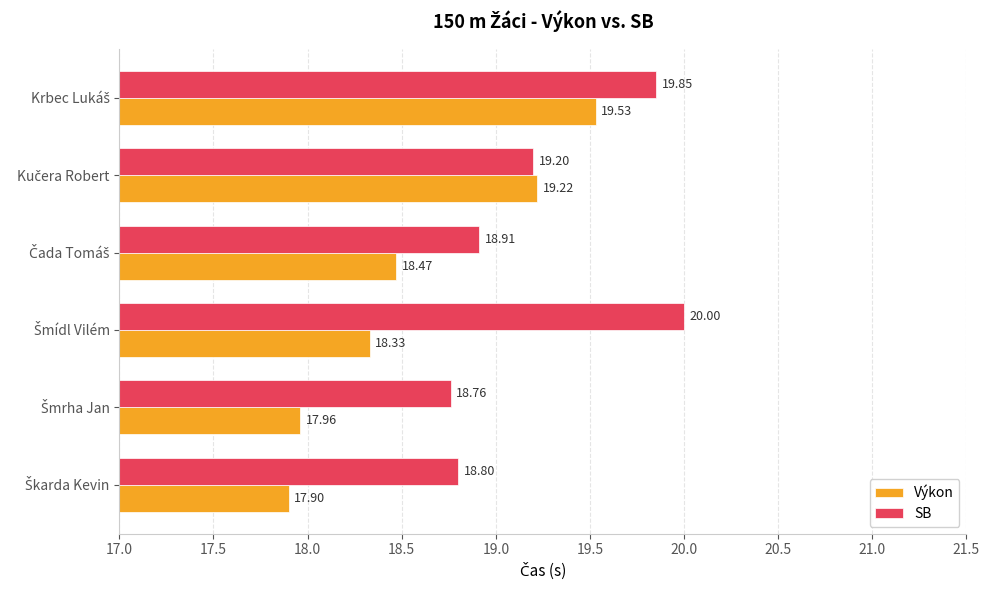

What is the difference between the maximum and minimum values in the Výkon series?

1.6